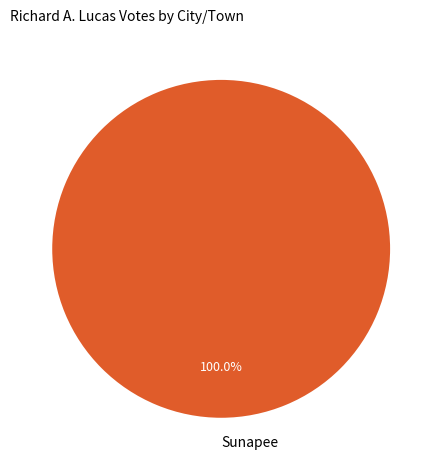

What is the majority slice?

Sunapee